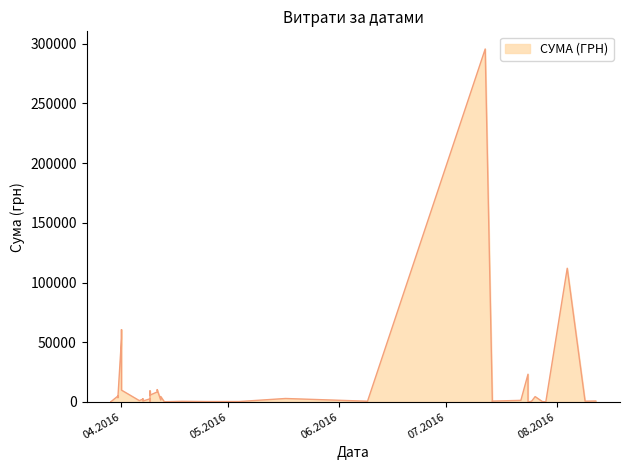

Rank the categories by value from lowest to highest.

24.07.2016, 29.07.2016, 29.03.2016, 29.03.2016, 29.03.2016, 13.04.2016, 14.07.2016, 25.04.2016, 28.07.2016, 04.05.2016, 18.04.2016, 25.07.2016, 09.06.2016, 09.08.2016, 09.04.2016, 14.07.2016, 07.04.2016, 12.08.2016, 06.04.2016, 22.07.2016, 12.04.2016, 07.04.2016, 09.04.2016, 07.04.2016, 17.05.2016, 31.03.2016, 31.03.2016, 26.07.2016, 12.04.2016, 31.03.2016, 09.04.2016, 11.04.2016, 09.04.2016, 01.04.2016, 11.04.2016, 24.07.2016, 01.04.2016, 01.04.2016, 04.08.2016, 12.07.2016